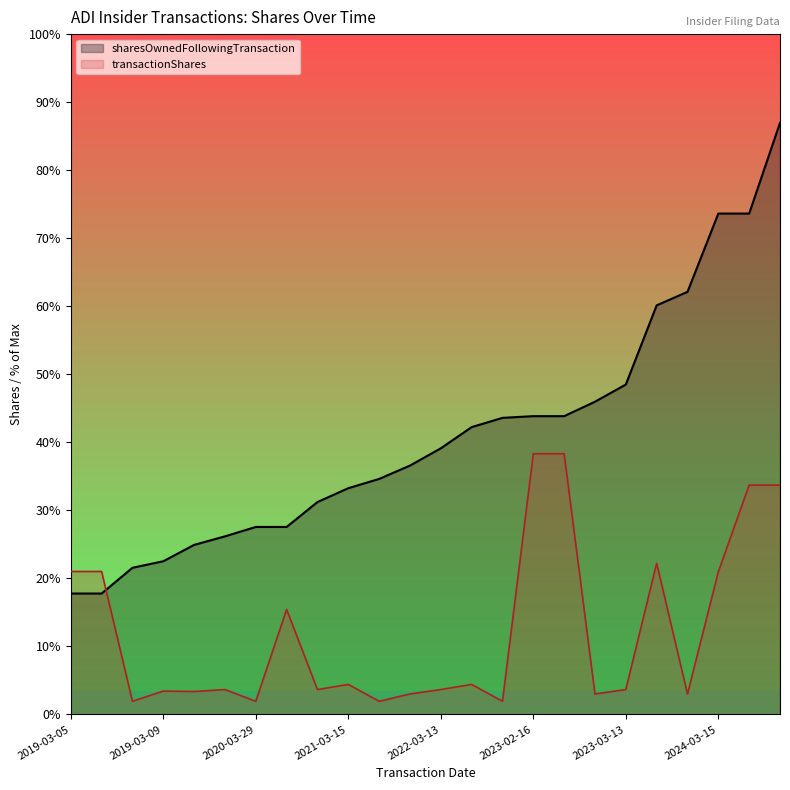

Which series has the widest spread of values?

sharesOwnedFollowingTransaction